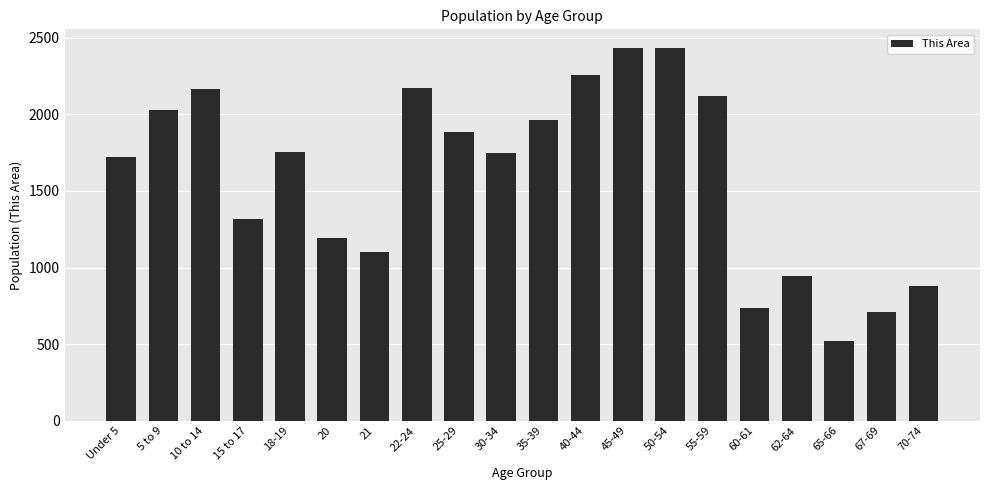

What is the sum of all values?

32098